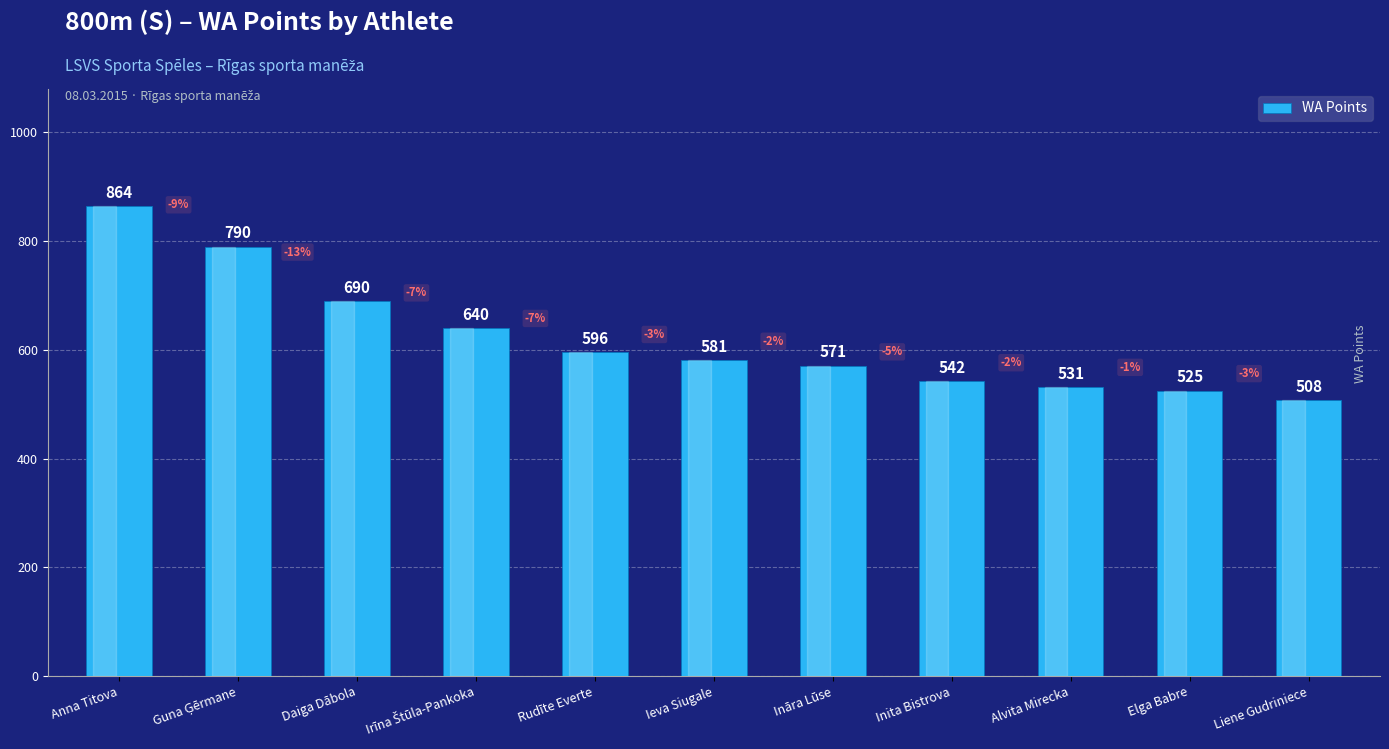

Reading left to right, list all the values displayed in this chart.

864	790	690	640	596	581	571	542	531	525	508